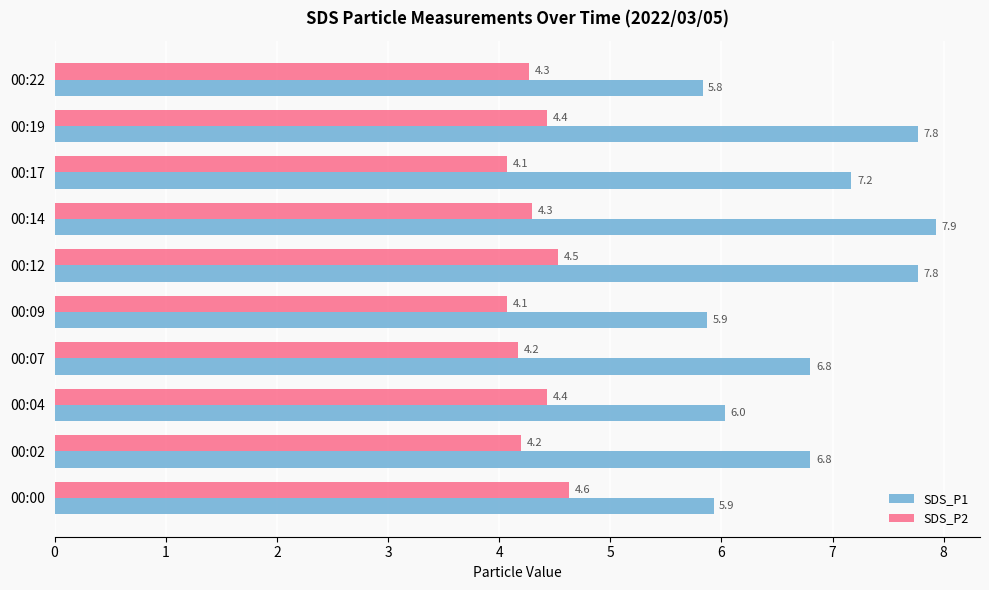

What is the spread (max minus min) of values at 00:14?

3.6